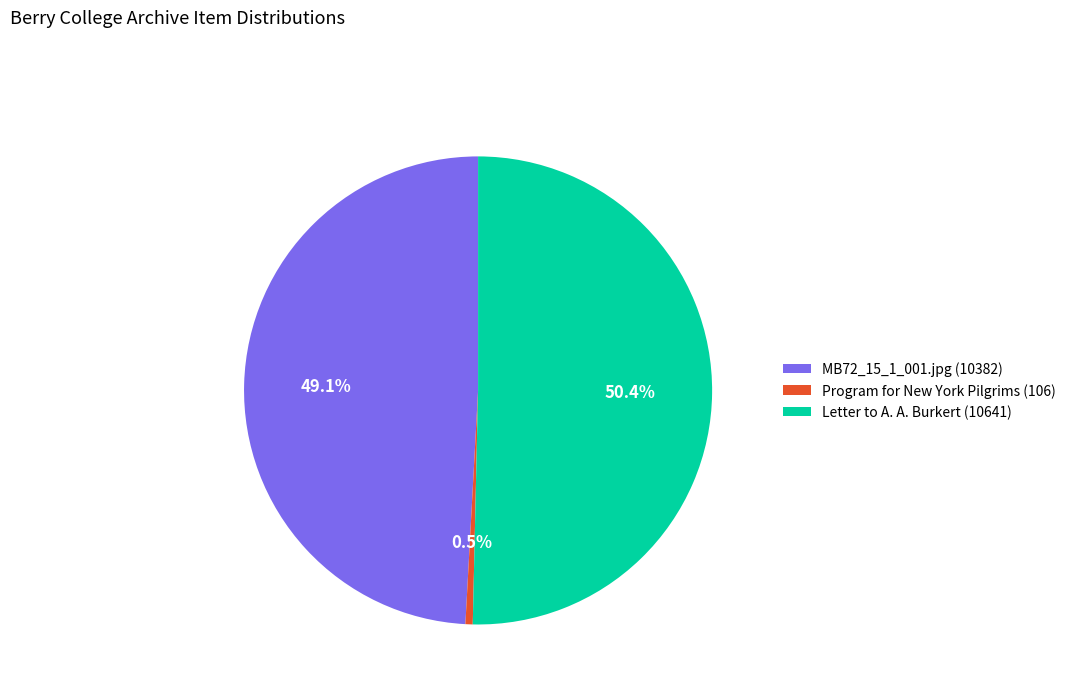

Which slice is the smallest?

Program for New York Pilgrims (106)